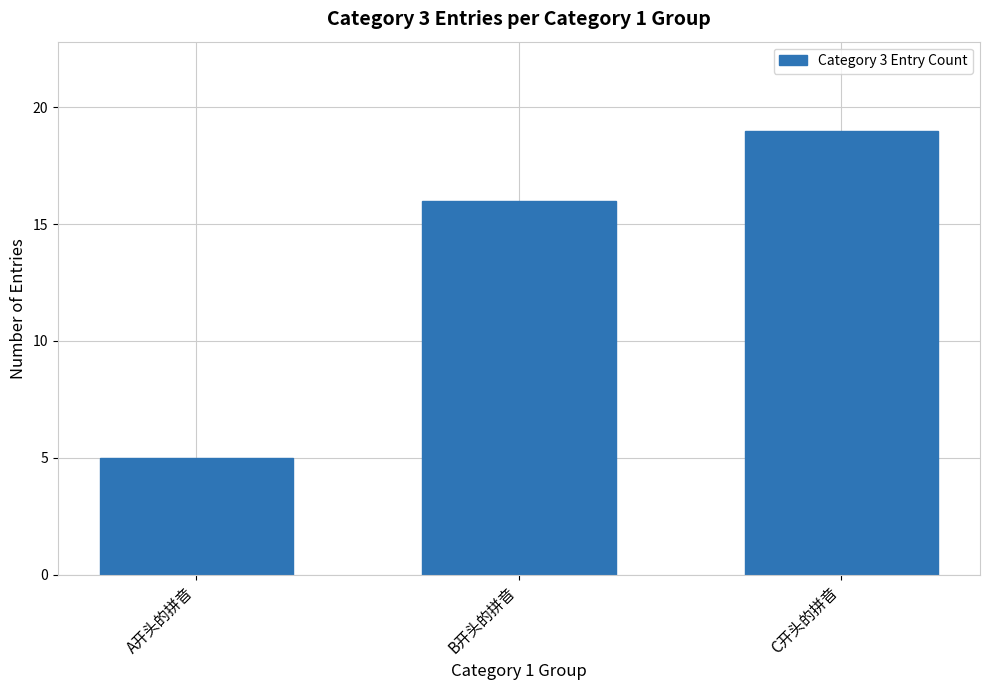

List the labels in order of value, largest first.

C开头的拼音, B开头的拼音, A开头的拼音